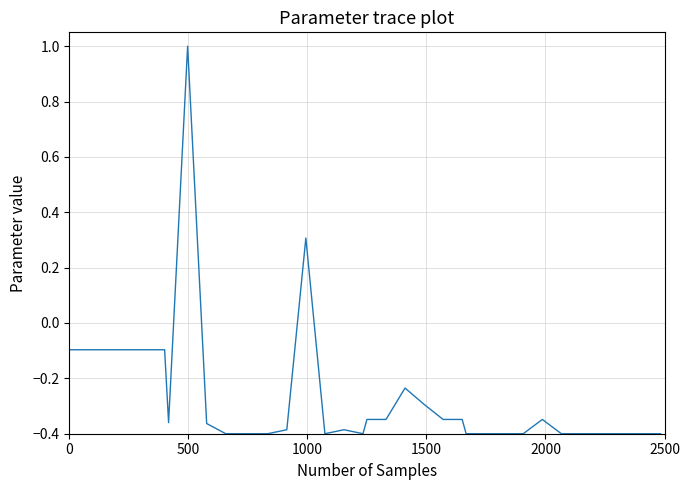

What is the greatest value displayed?

1.0